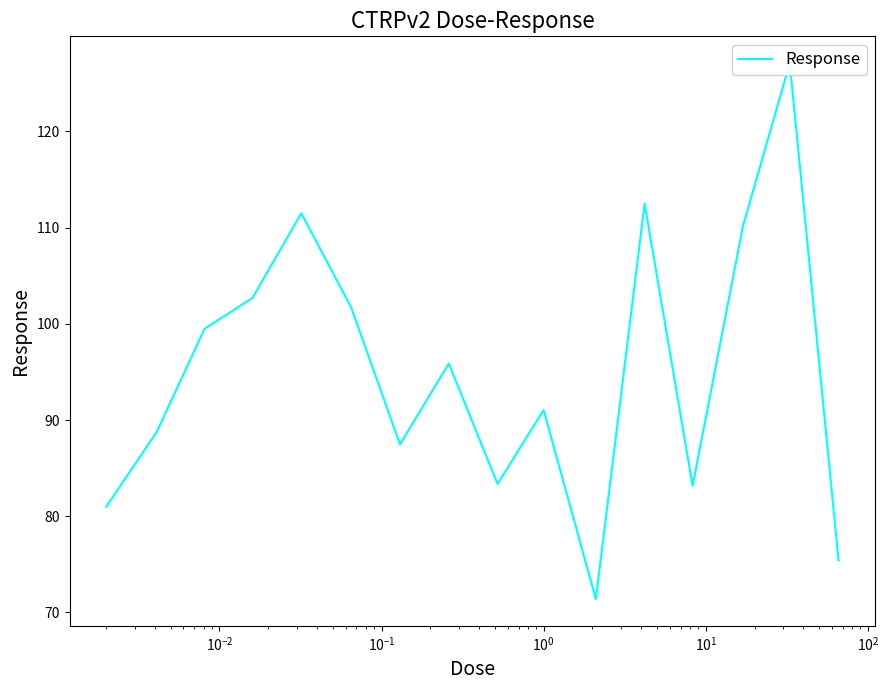

Reading left to right, extract all data points from this chart.

81.0	88.8	99.5	102.7	111.5	101.7	87.5	95.9	83.3	91.0	71.4	112.5	83.2	110.2	127.1	75.4